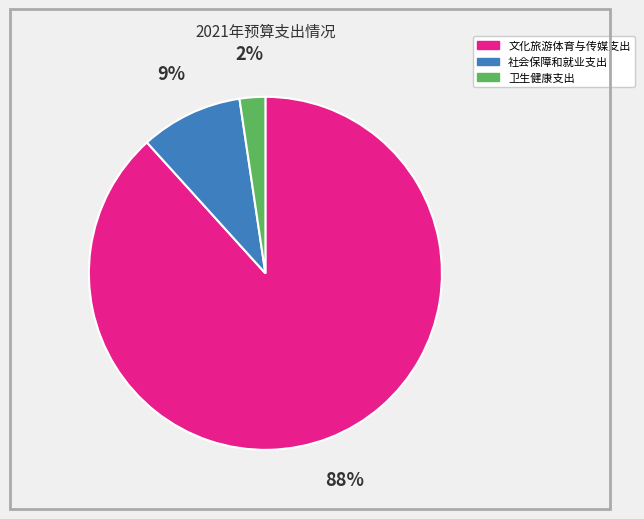

Is there any slice that represents more than half of the pie?

Yes